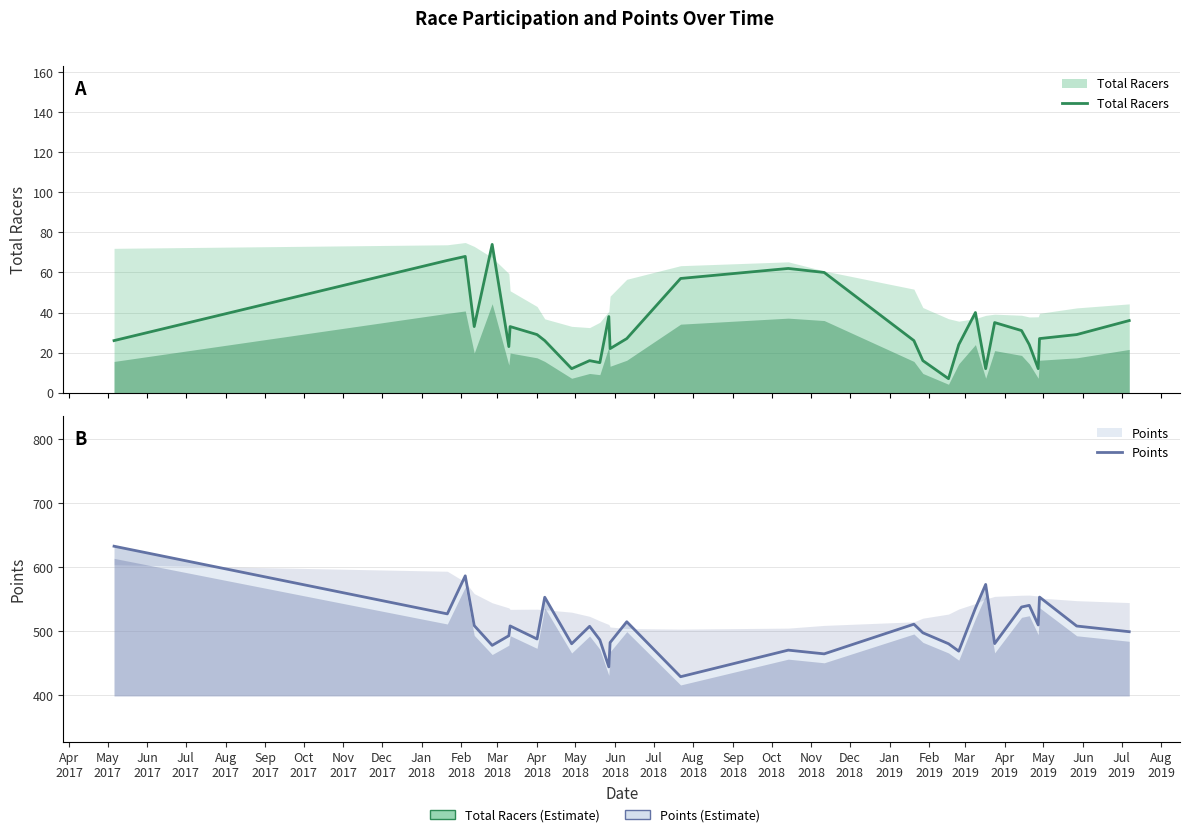

What are all the series names shown in the legend?

Total Racers, Points